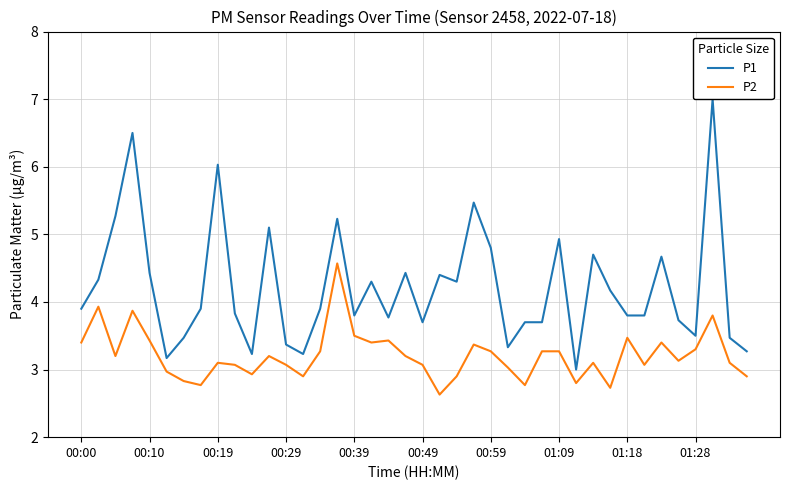

What is the maximum value for P1?

7.0